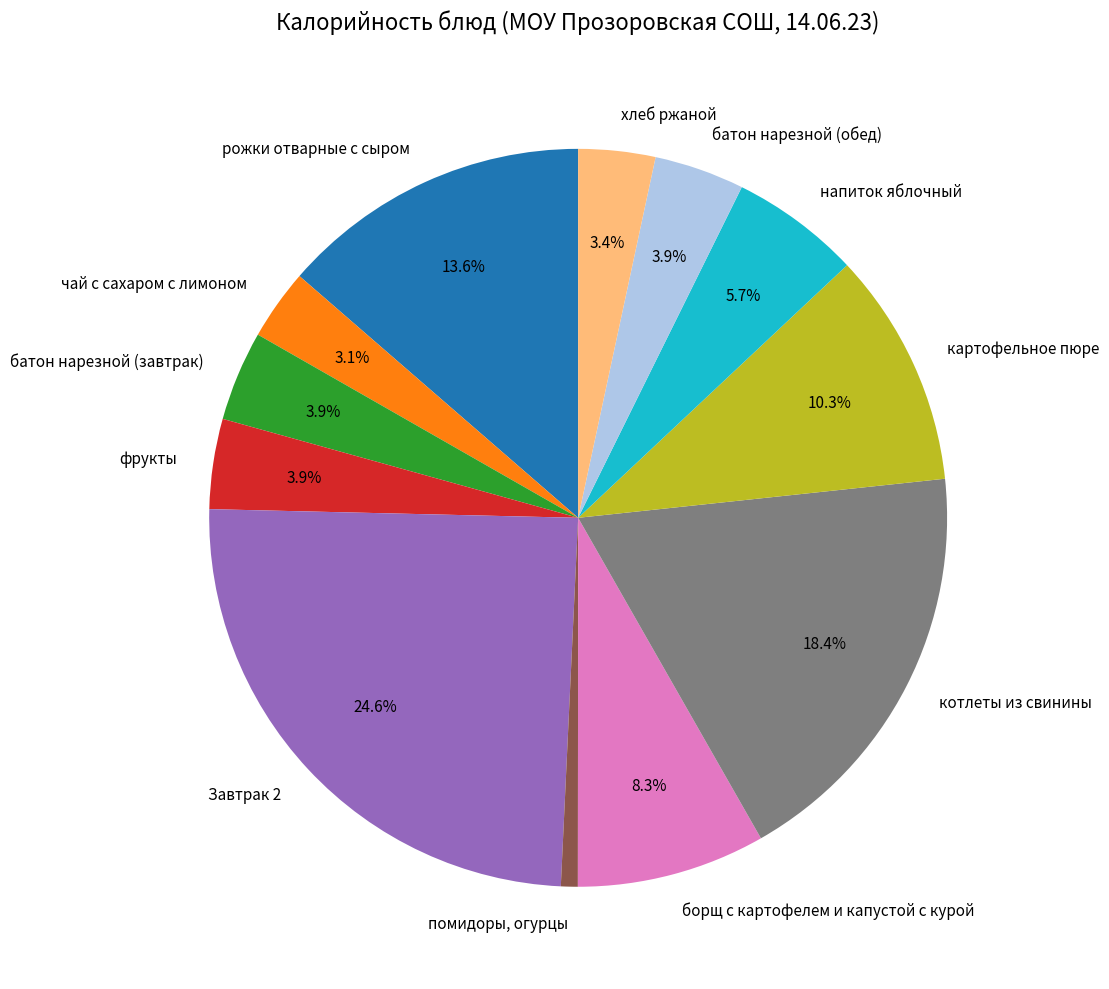

Which slice is the largest?

Завтрак 2